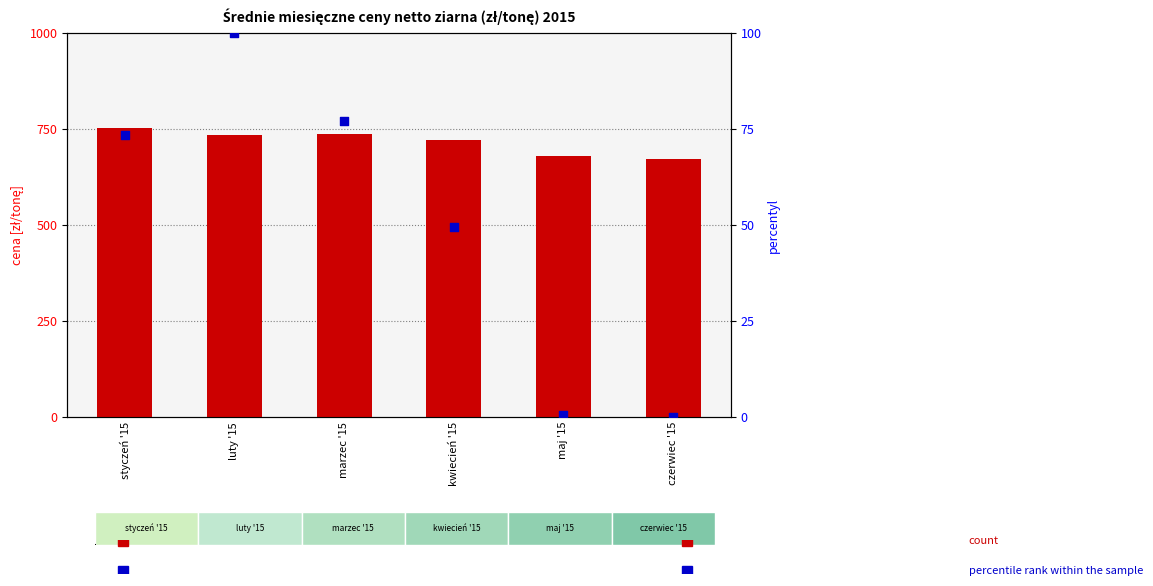

Which series reaches the maximum Y coordinate?

count (Pszenica konsumpcyjne)